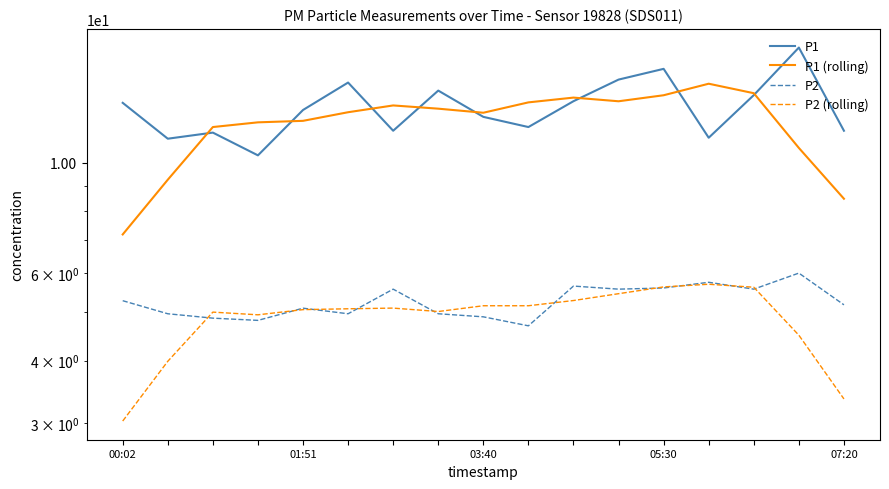

What is the difference between the P2 values at 9 and 12?

0.9